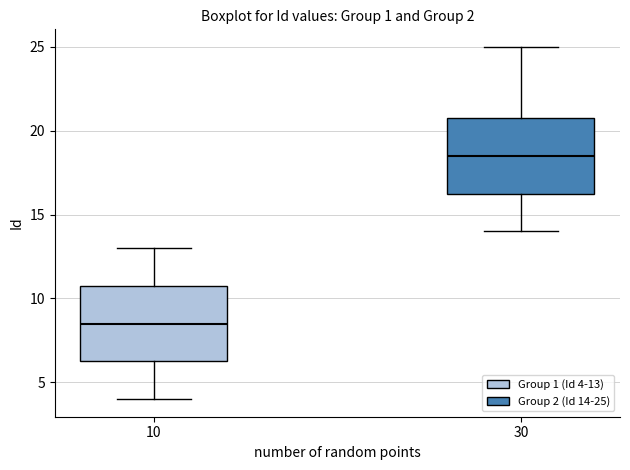

Reading left to right, transcribe this box plot: for each box, give where its median line is, the range the box spans, and where its two whiskers end, as read against the y-axis. The values are not printed on the chart, so give them approximately, as read against the axis.

10: median 8.5, box 6.5 to 11.0, whiskers 4.0 to 13.0
30: median 18.5, box 16.5 to 21.0, whiskers 14.0 to 25.0